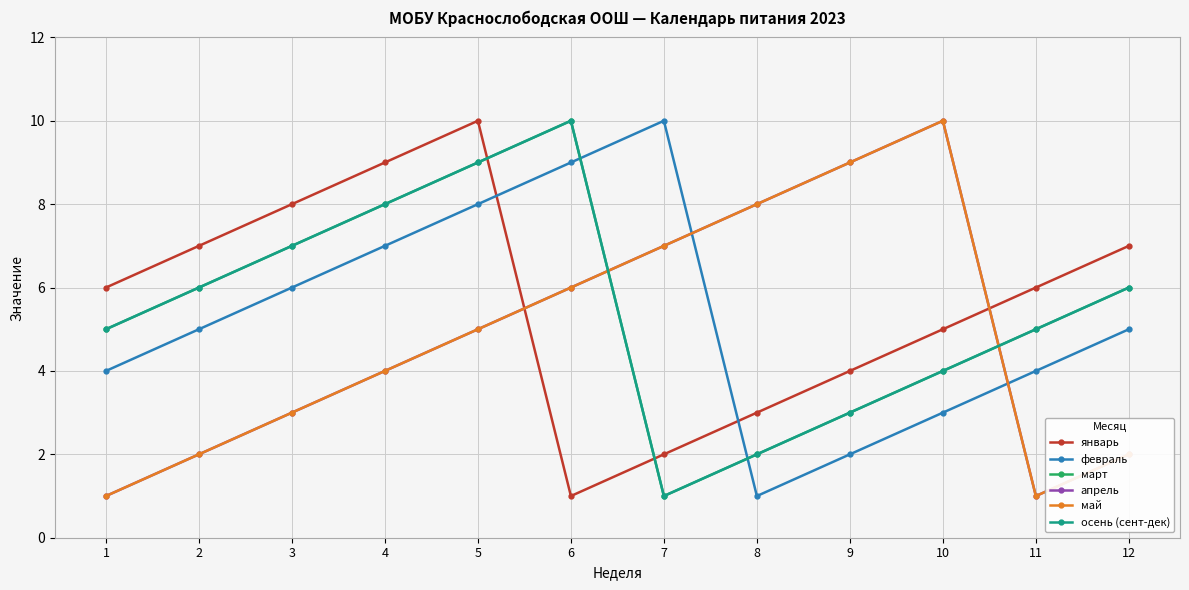

Does the chart have visible grid lines?

Yes